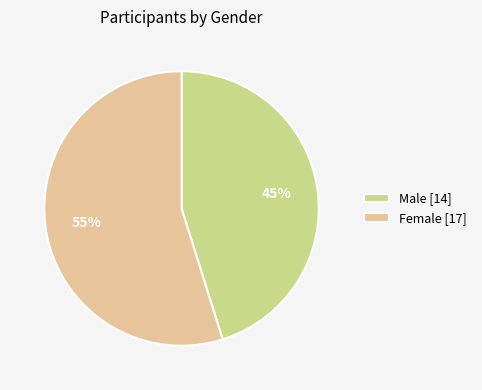

How many segments does this pie chart have?

2